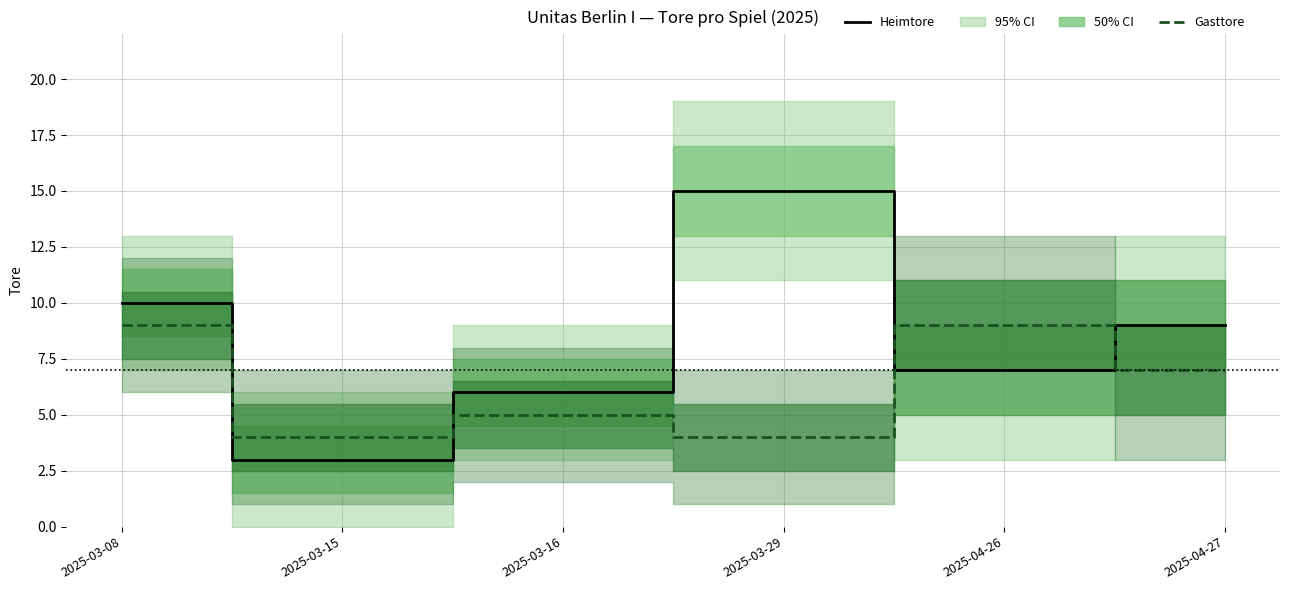

What is the label of the 5th point from the left?

2025-04-26